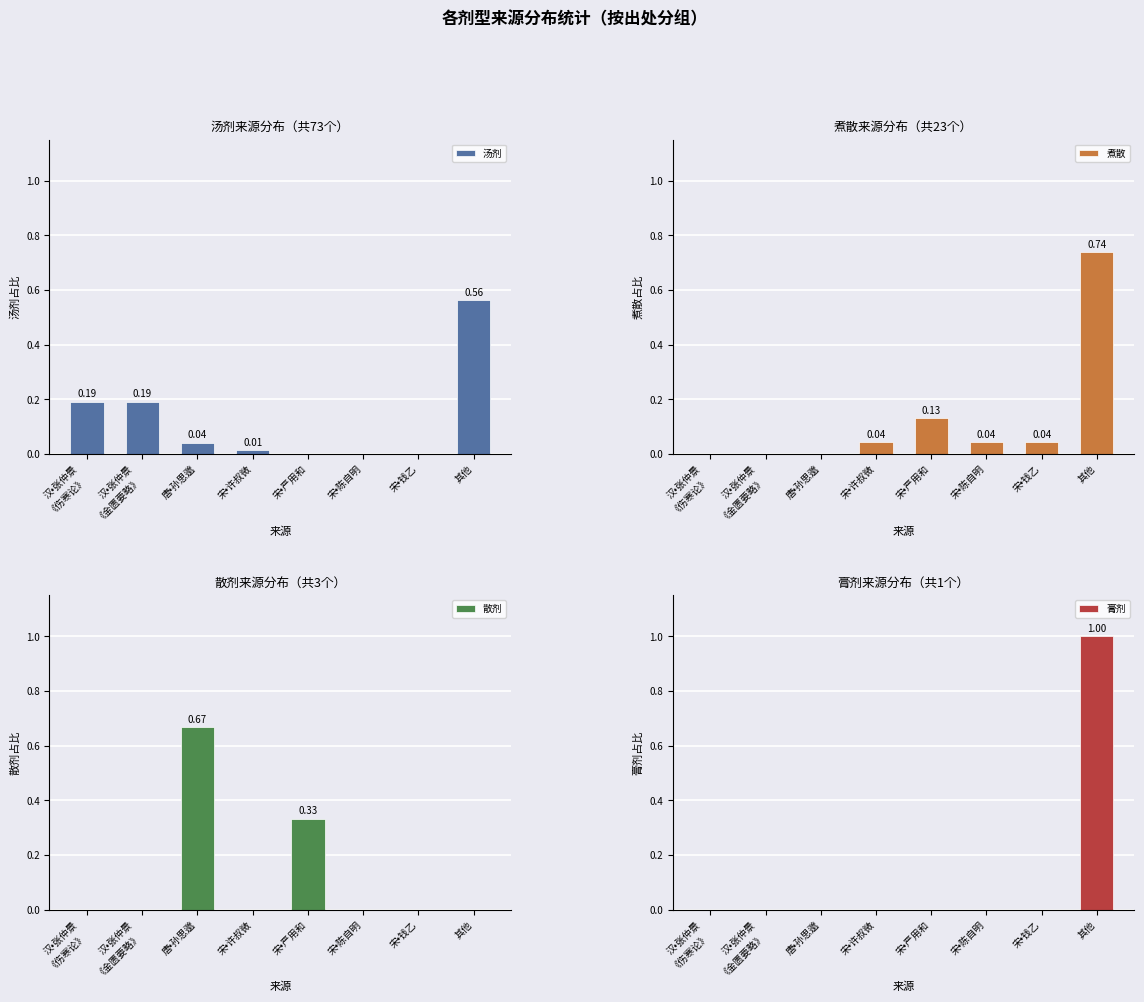

Count the 膏剂 values in the range 0 to 1.

8